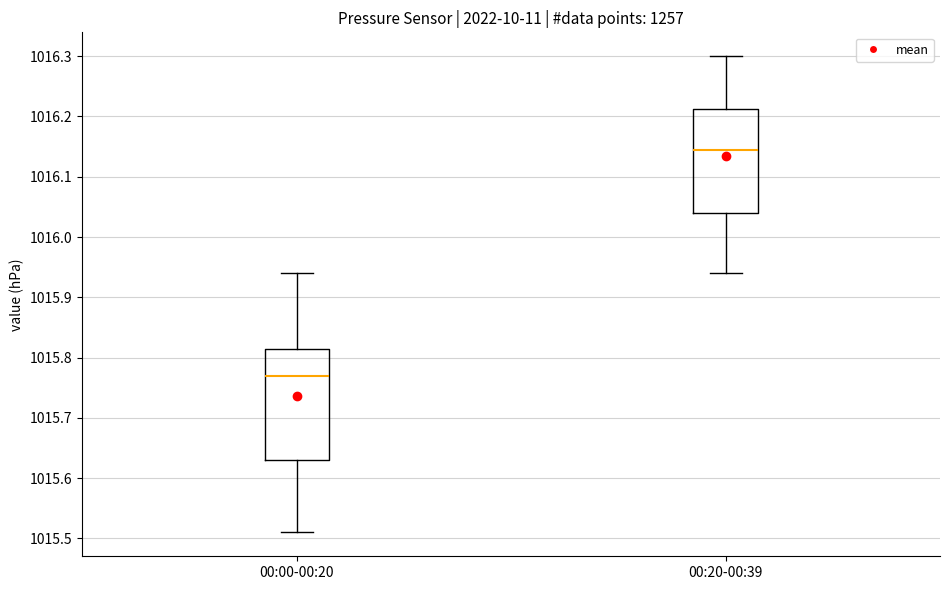

Which box's median line is the lowest?

00:00-00:20